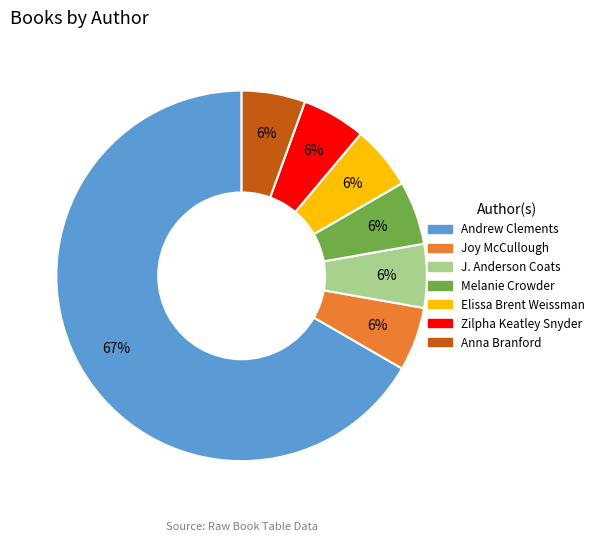

What percentage is the Joy McCullough slice, to the nearest percent?

6%